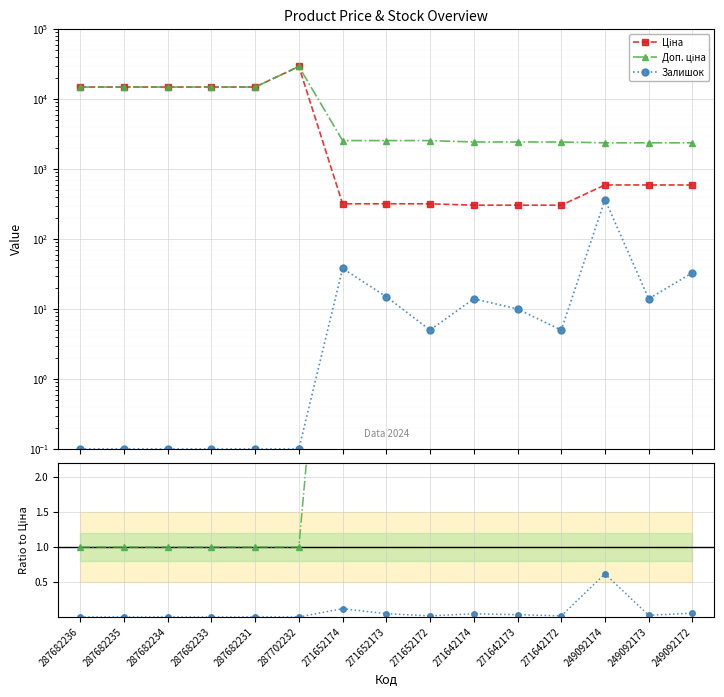

Between 287682236 and 249092172, which is larger?

287682236